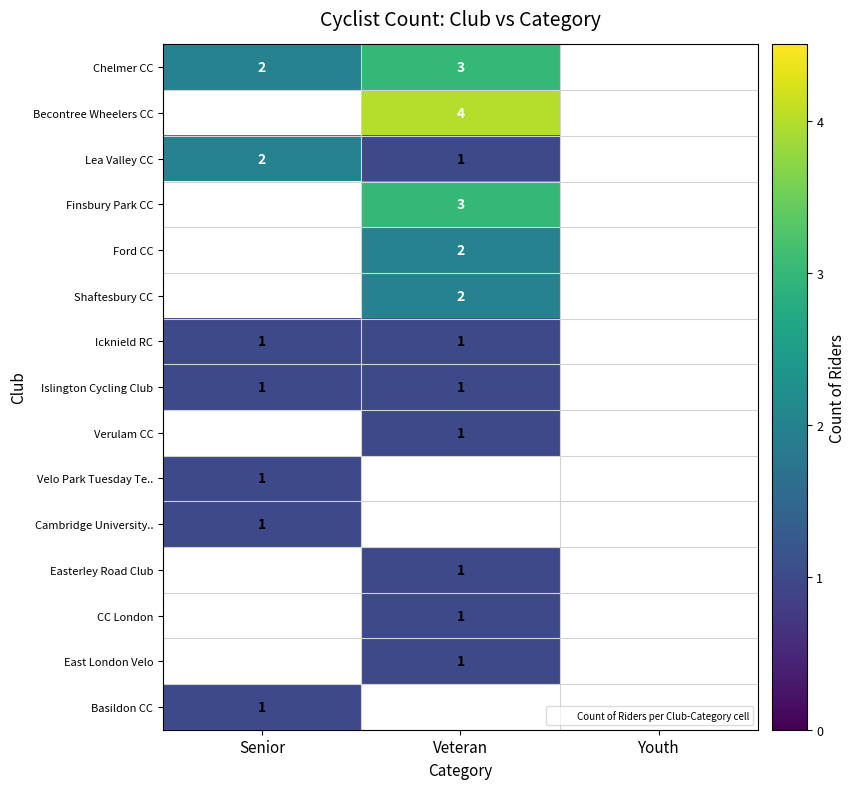

Is it true that Velo Park Tuesday Te.. equals 1 at Senior?

True